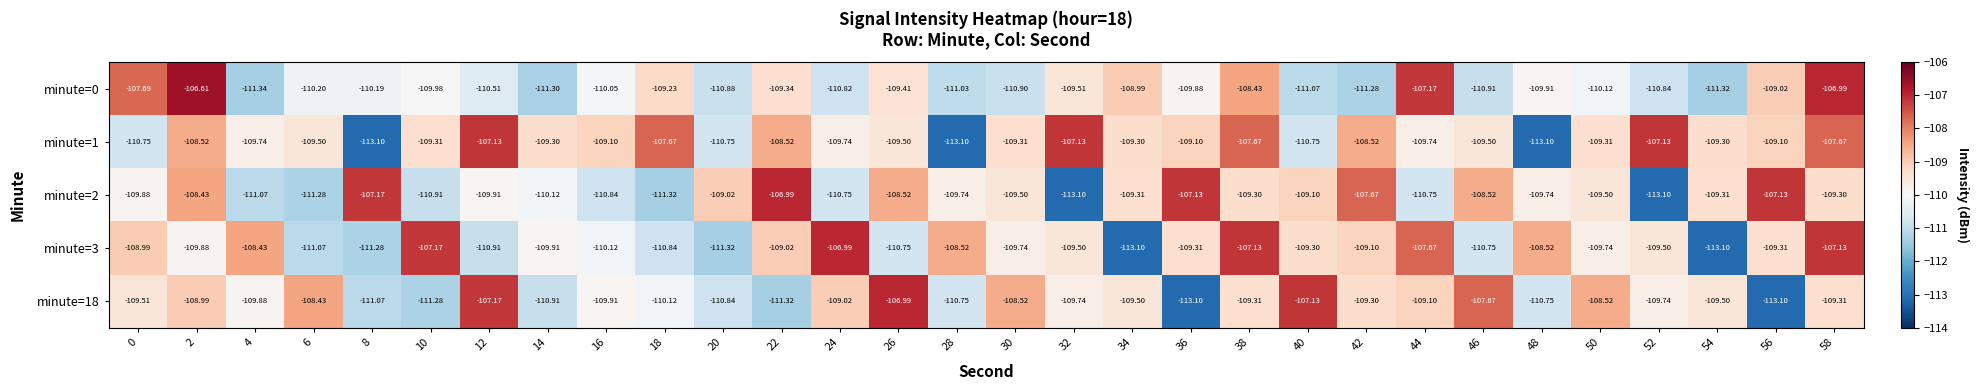

Is the value of minute=1 at 20 greater than the value of minute=3 at 18?

Yes